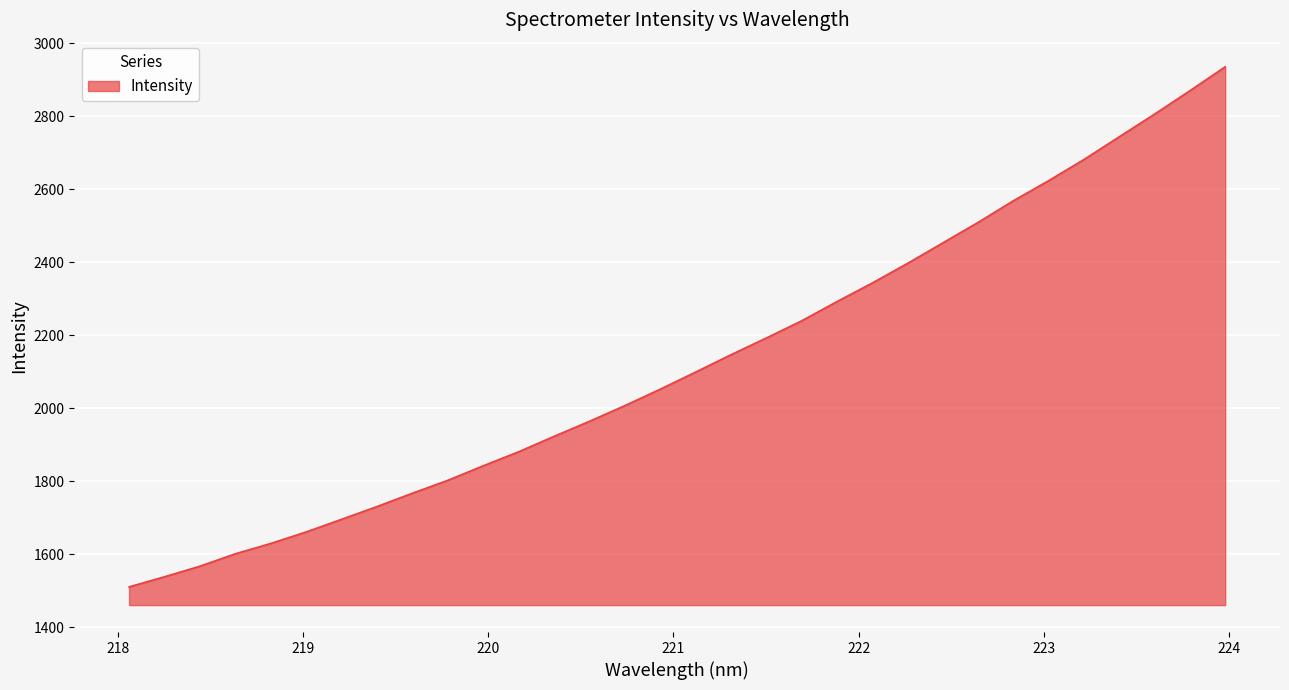

What is the greatest value displayed?

2935.7